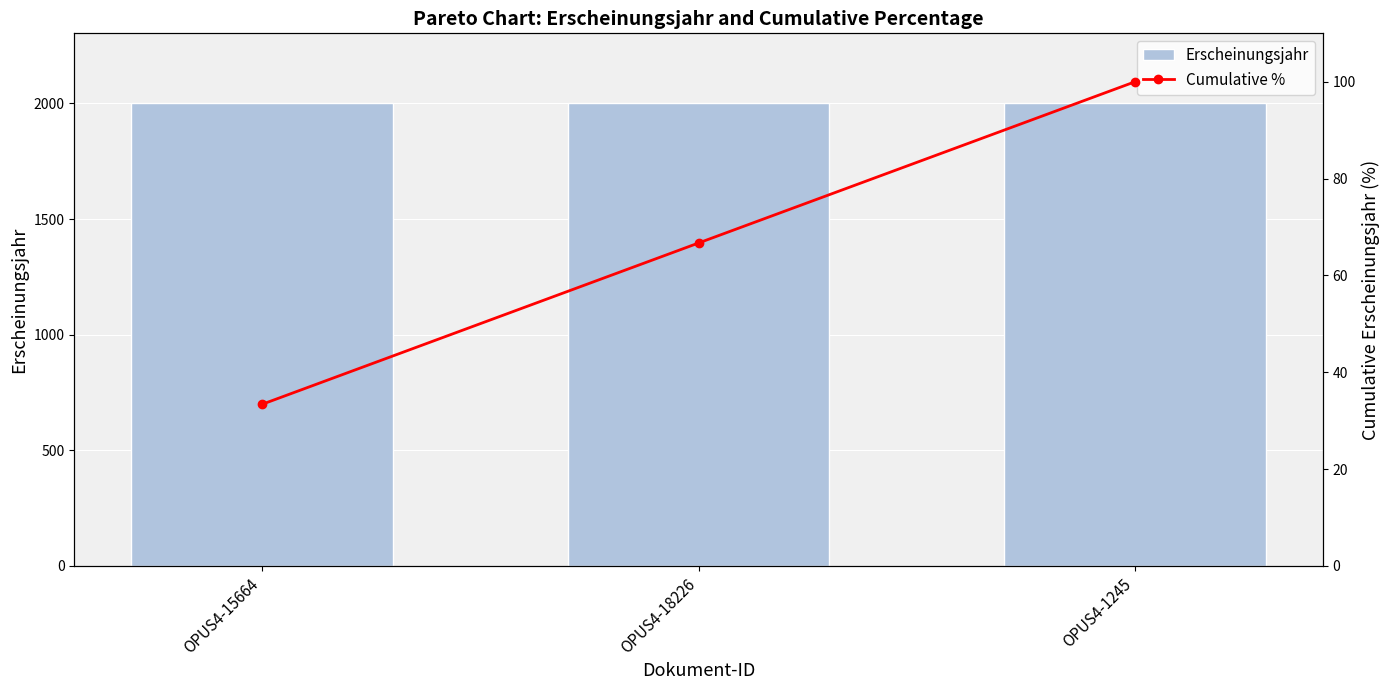

Where does the Cumulative % series first go above 66?

OPUS4-18226